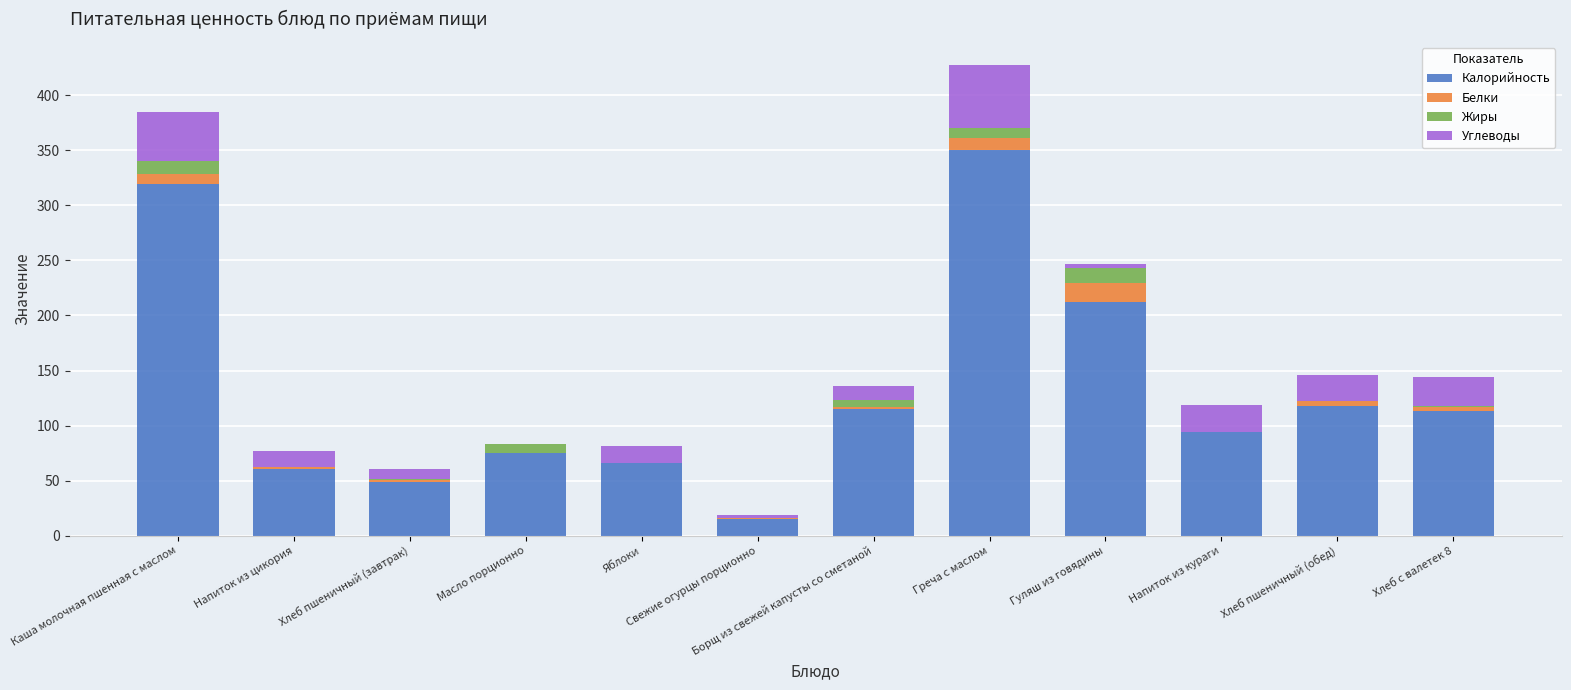

What is the total value across all series at Яблоки?

81.0